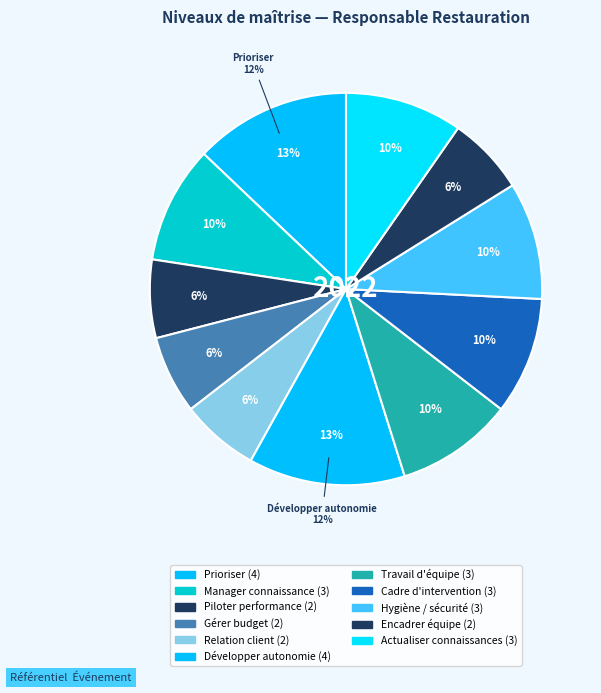

True or false: Créer et maintenir une relation client accounts for 14% of the total.

False